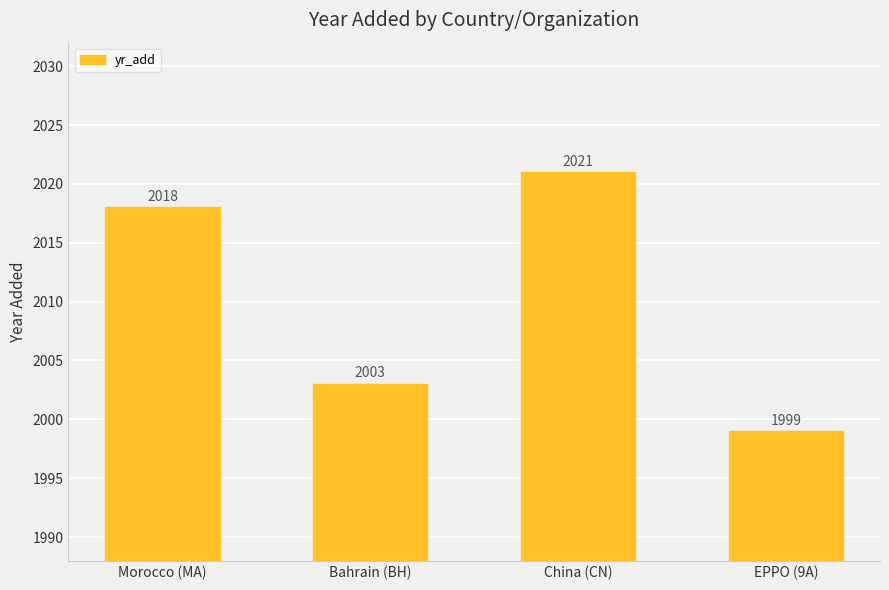

What value does the data have at China (CN), to the nearest 10?

2020